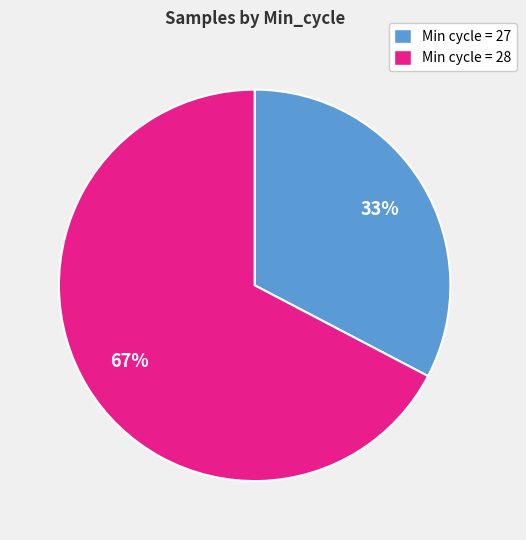

How many segments does this pie chart have?

2